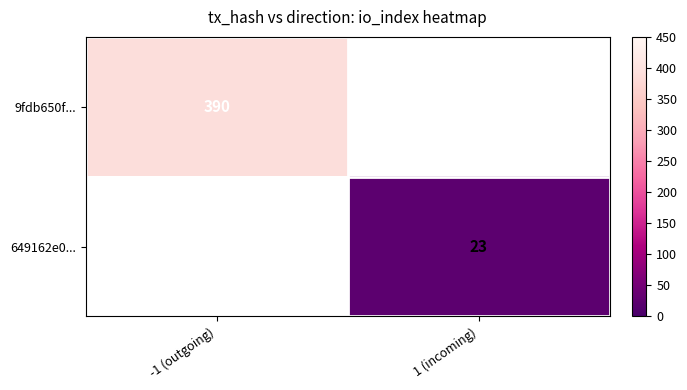

At how many categories does at least one series exceed 287?

1